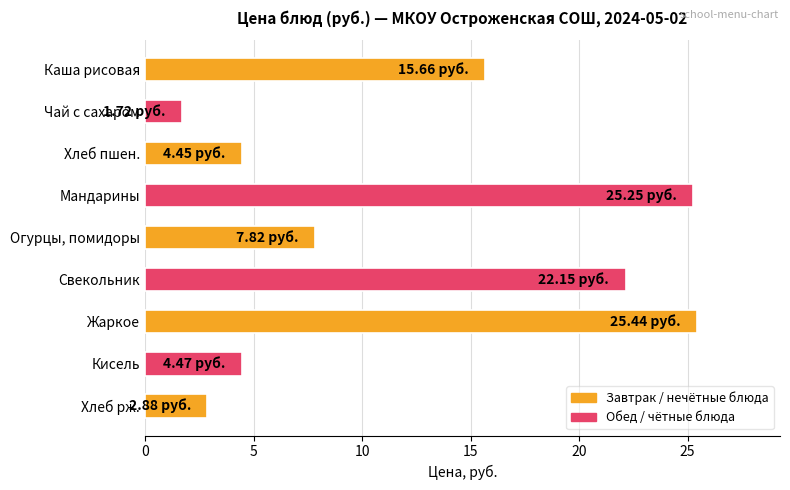

Rank the categories by value from highest to lowest.

Жаркое, Мандарины, Свекольник, Каша рисовая, Огурцы, помидоры, Кисель, Хлеб пшен., Хлеб рж., Чай с сахаром